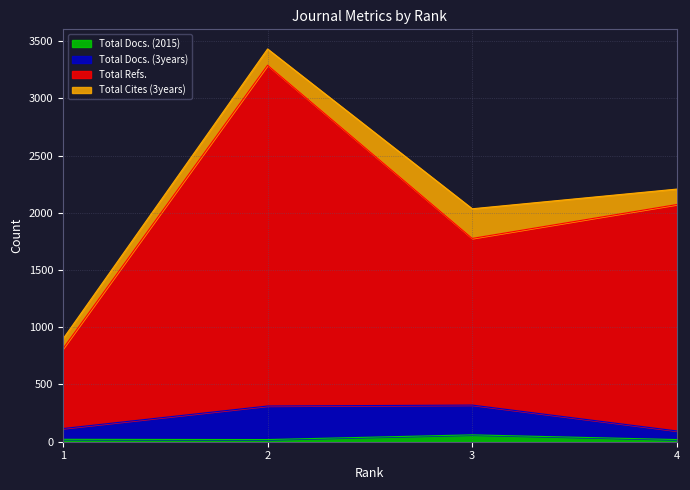

What is the maximum value for Total Docs. (3years)?

320